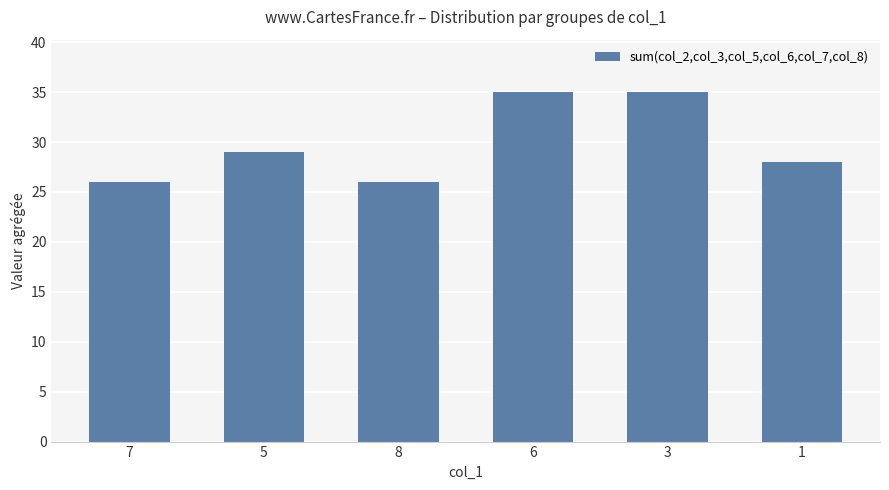

Is it true that the value at 8 is 26?

True